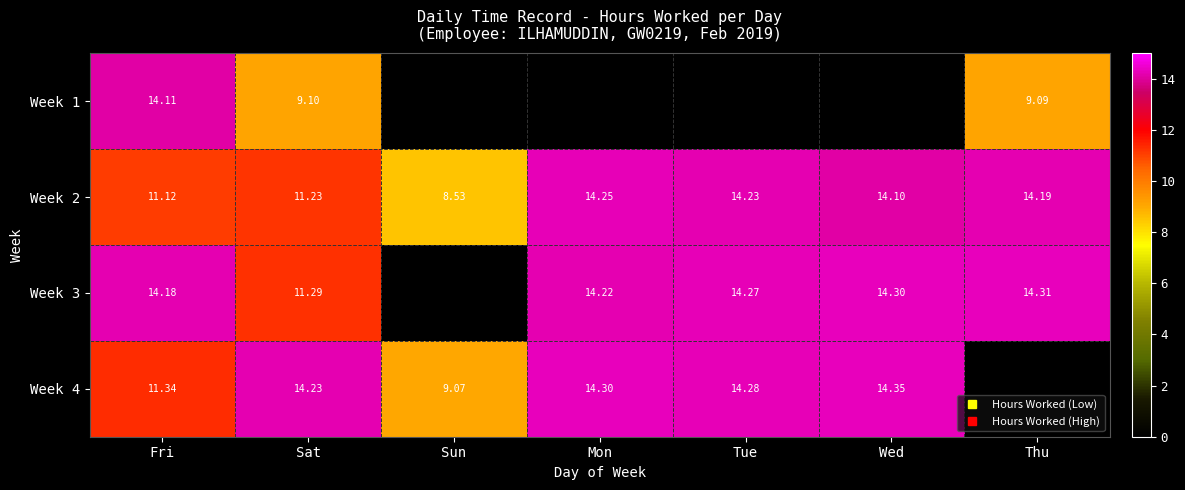

Which label corresponds to the smallest value in the chart?

Sun